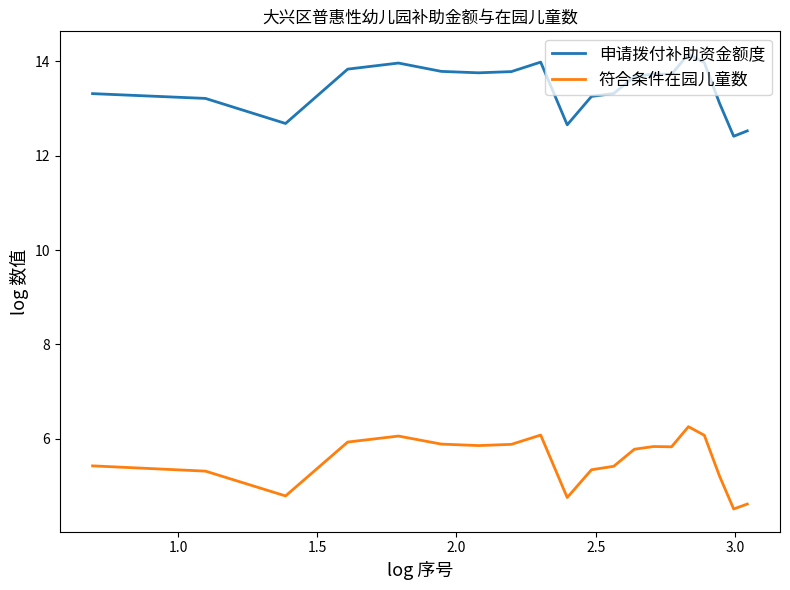

True or false: 符合条件在园儿童数 and 申请拨付补助资金额度 cross at least once.

False